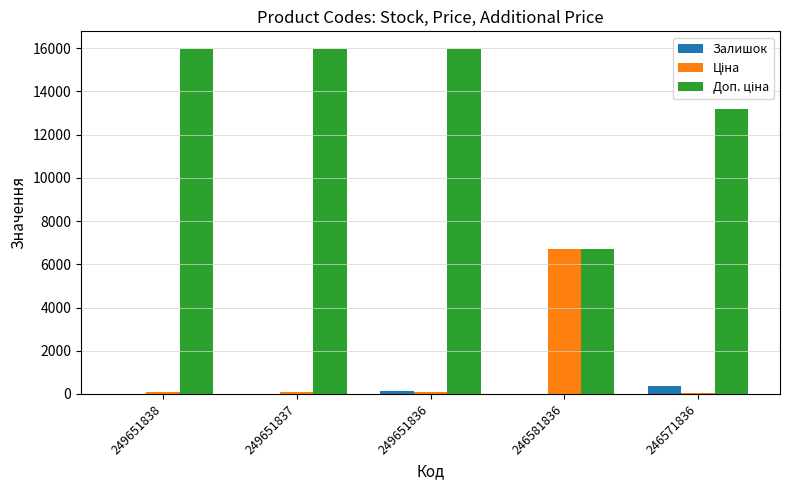

Is it true that Залишок equals 355.0 at 246571836?

True